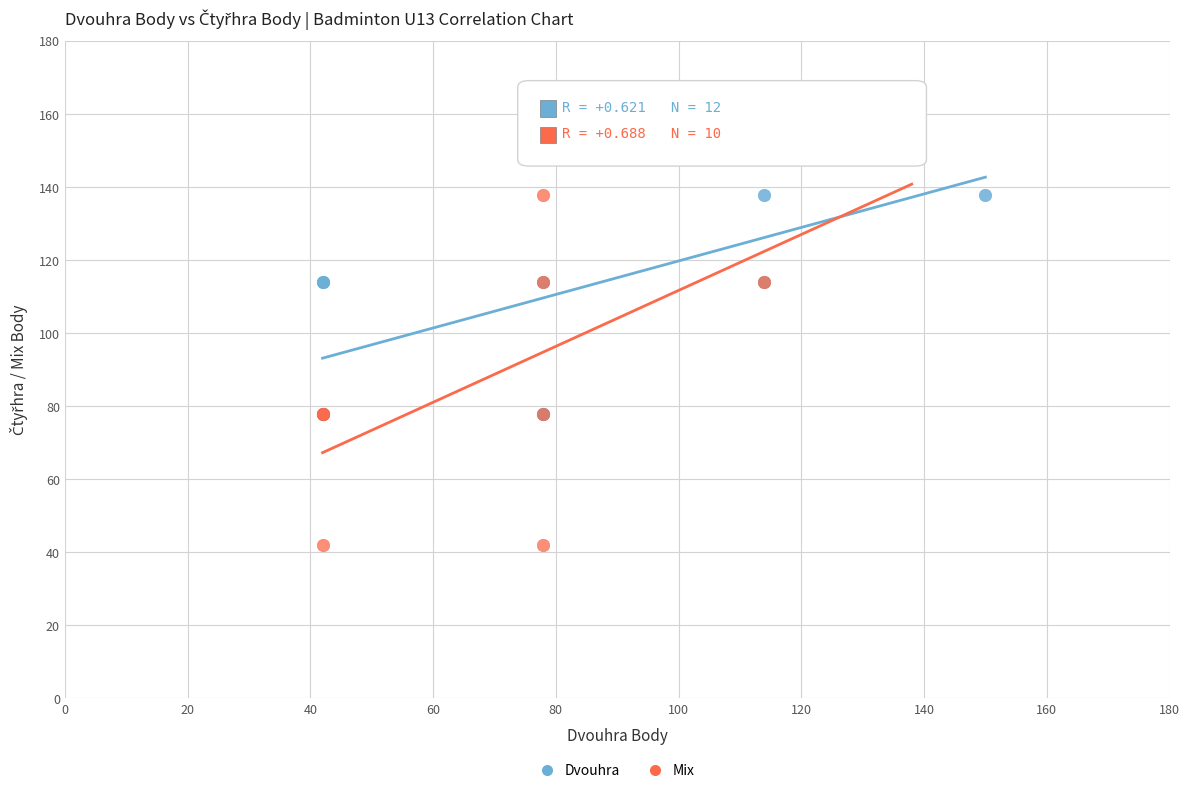

Which series reaches the minimum Y coordinate?

Mix